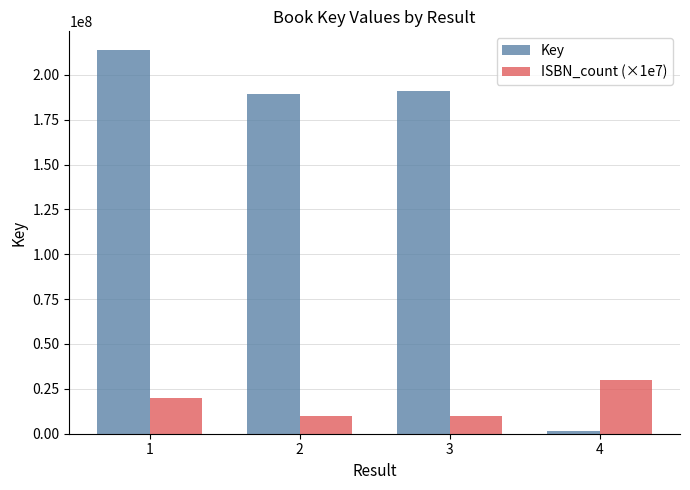

What is the total value across all series at 3?

200946463